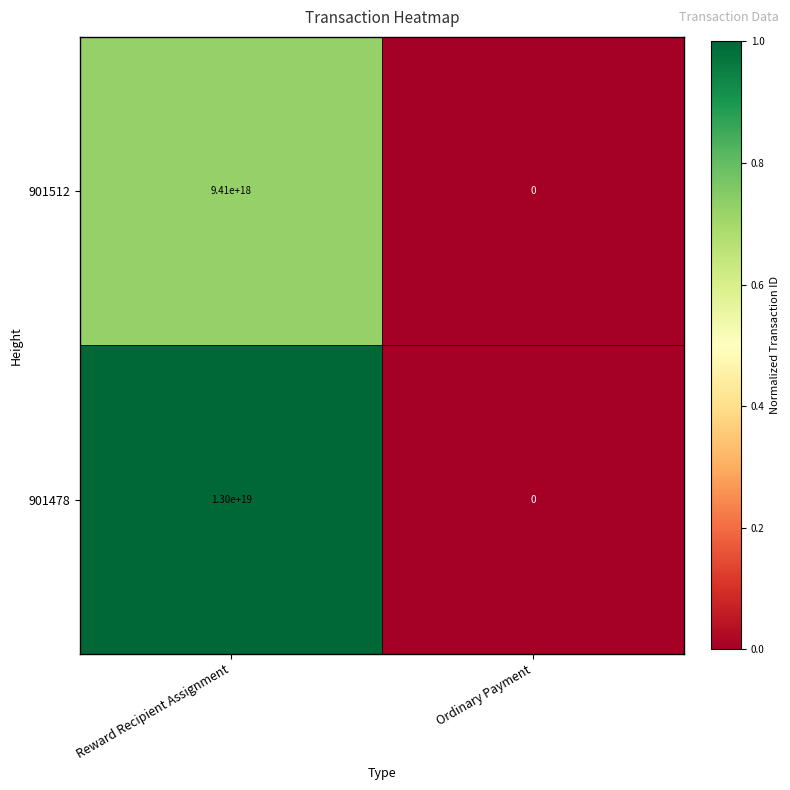

How many values in the 901478 series are below 13000000000000000000?

1